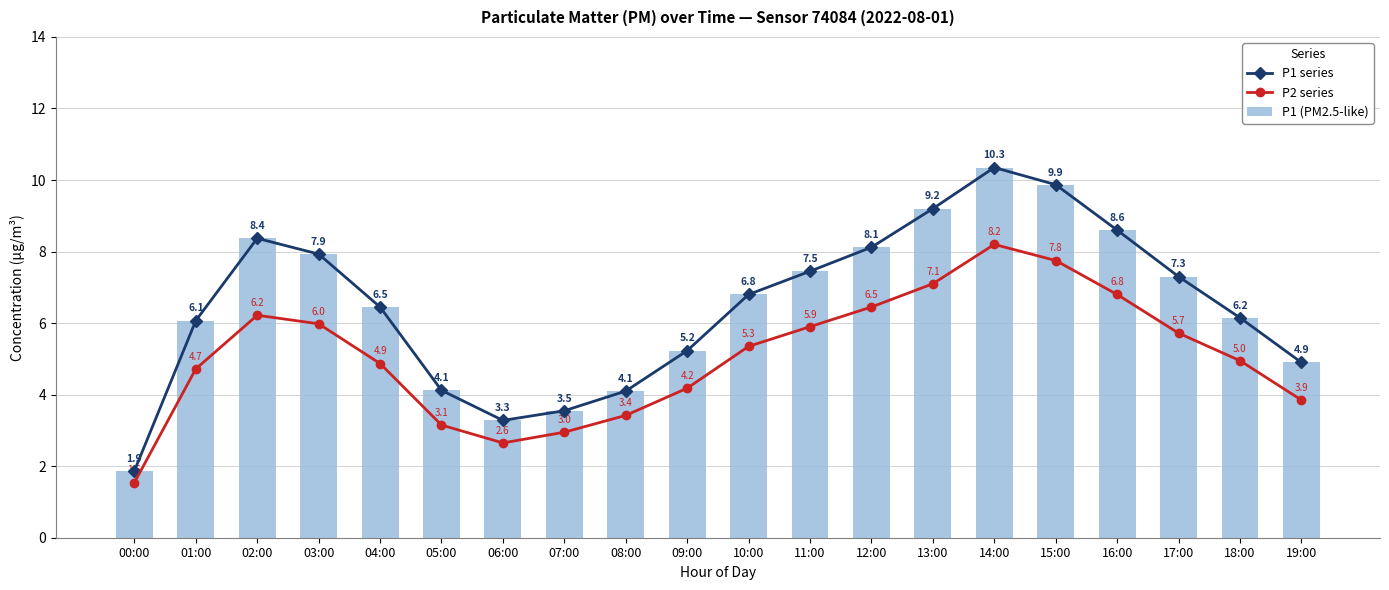

True or false: P2 series has a value of 8.2 at 14:00.

True